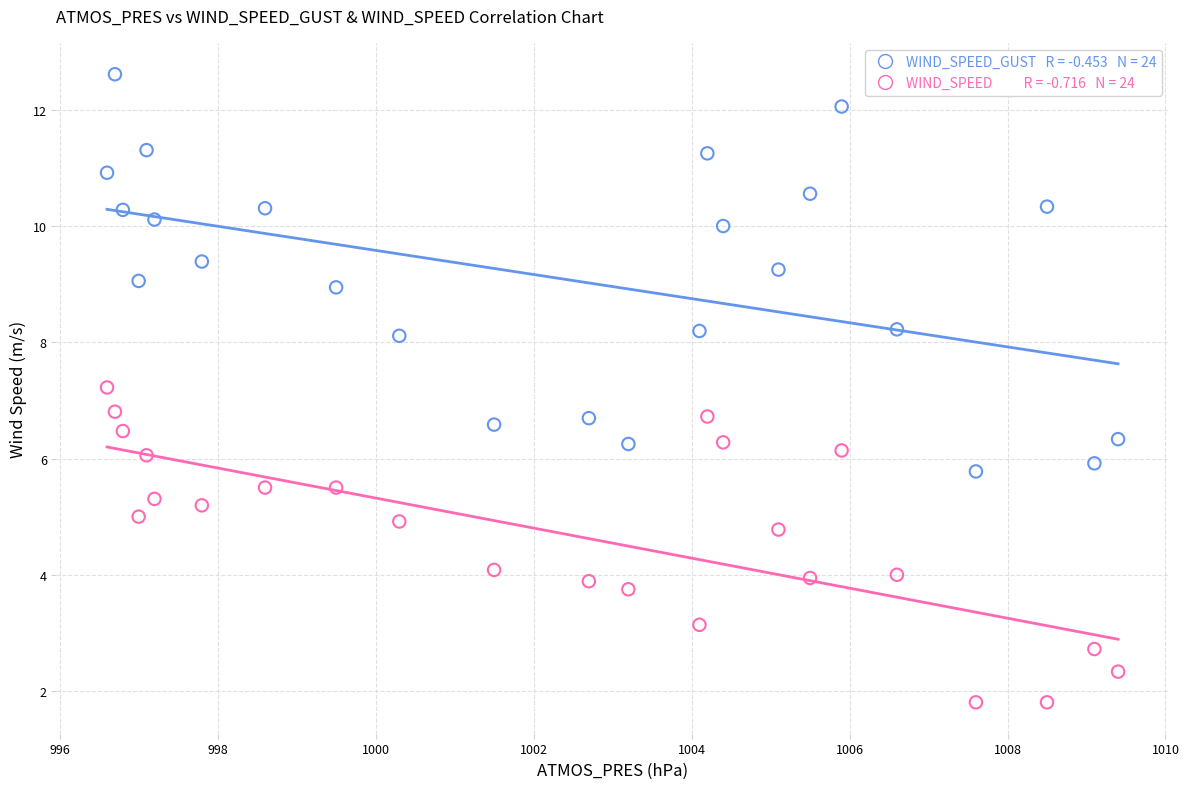

Across all data points, what is the range of X values (max minus min)?

12.8